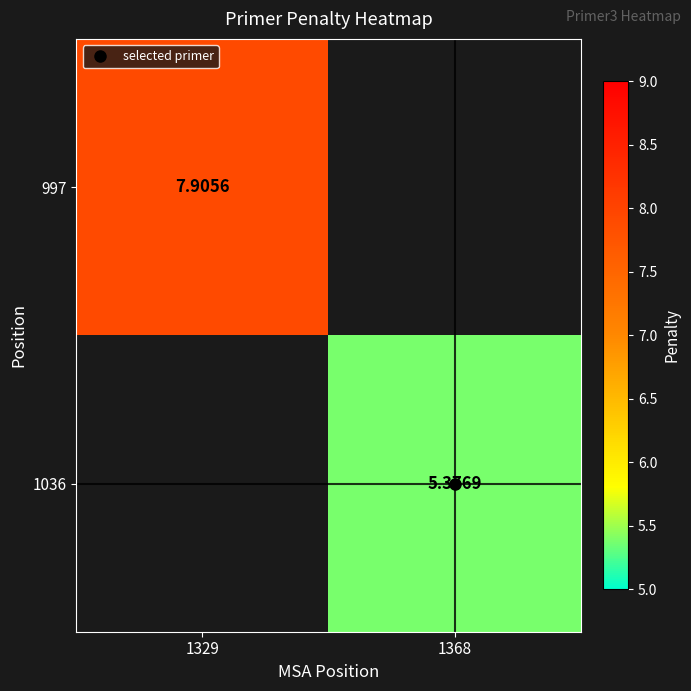

True or false: 997 has a value of 7.9 at 1329.

True